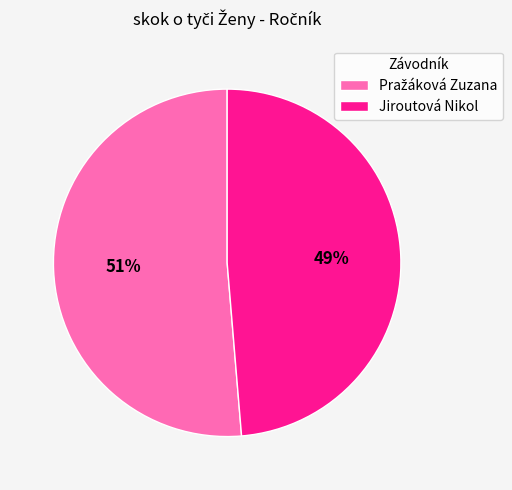

Is Jiroutová Nikol the majority of the pie?

No